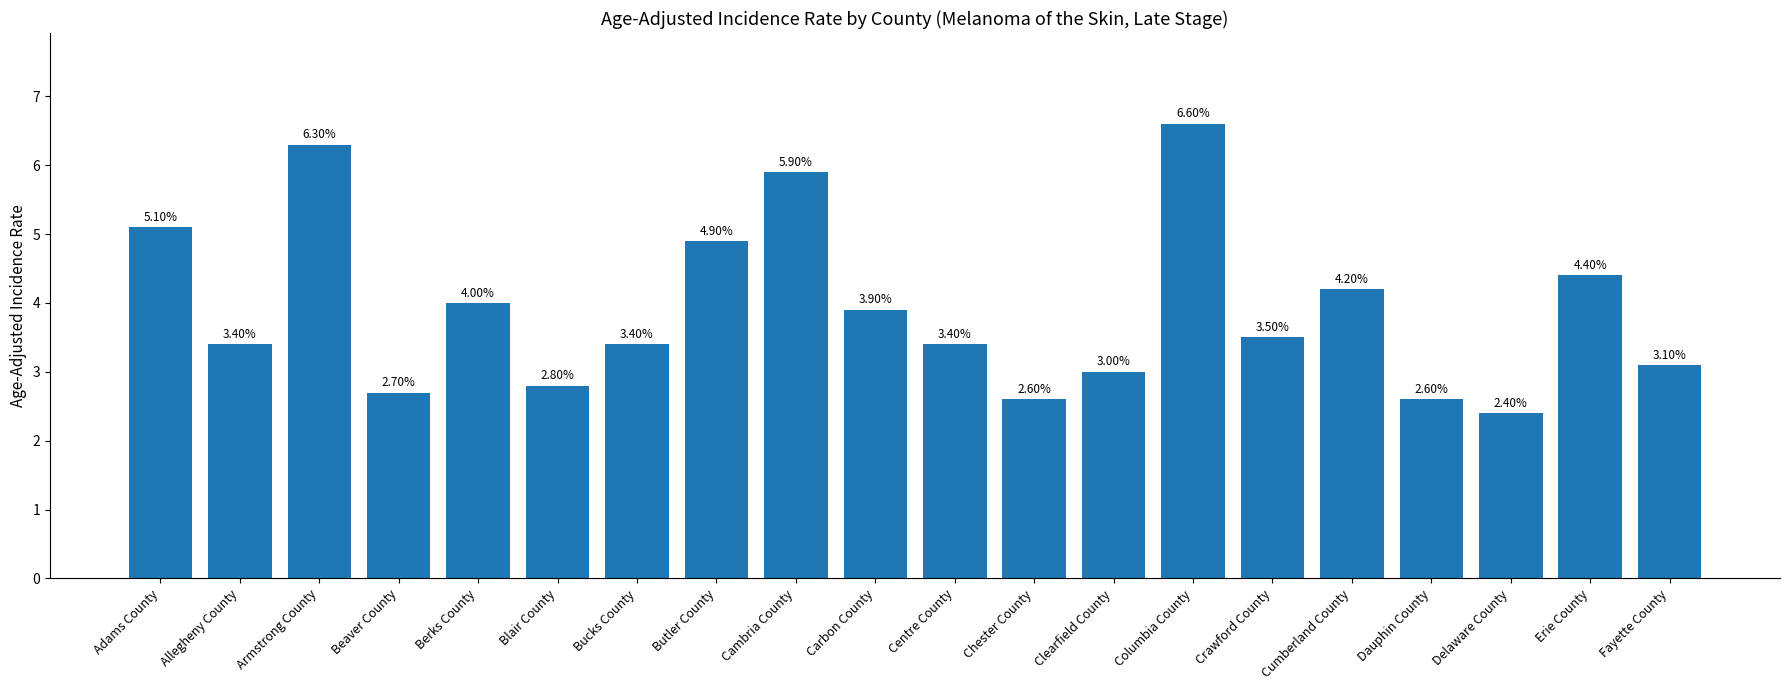

At which label does the data first exceed 3?

Adams County